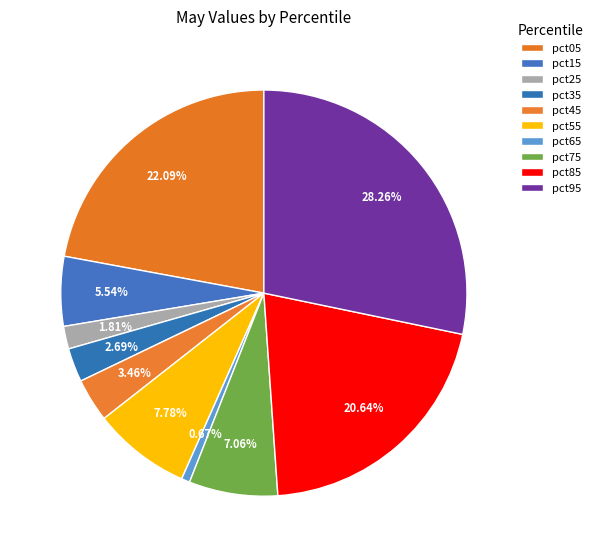

To the nearest percent, what is the combined percentage of pct35 and pct85?

23%